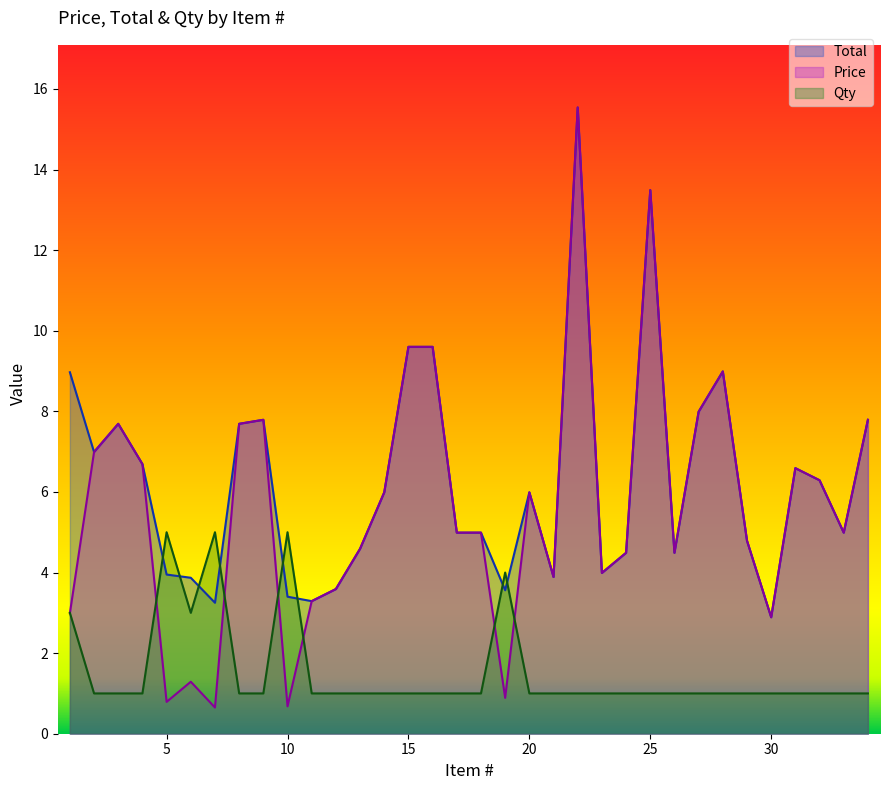

Where is the first local maximum for Qty?

5